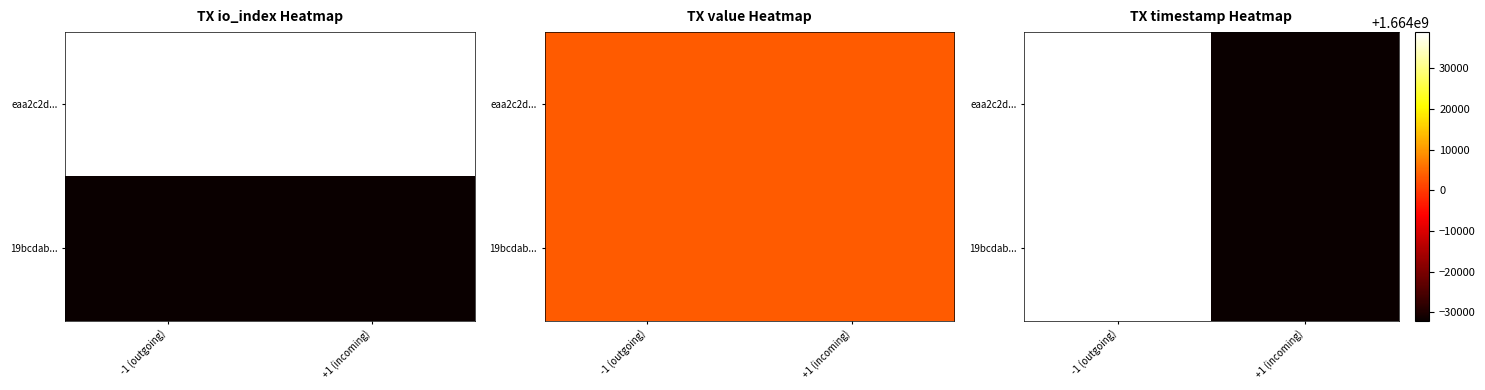

Rank the series by their maximum value, from lowest to highest.

eaa2c2d..., 19bcdab...